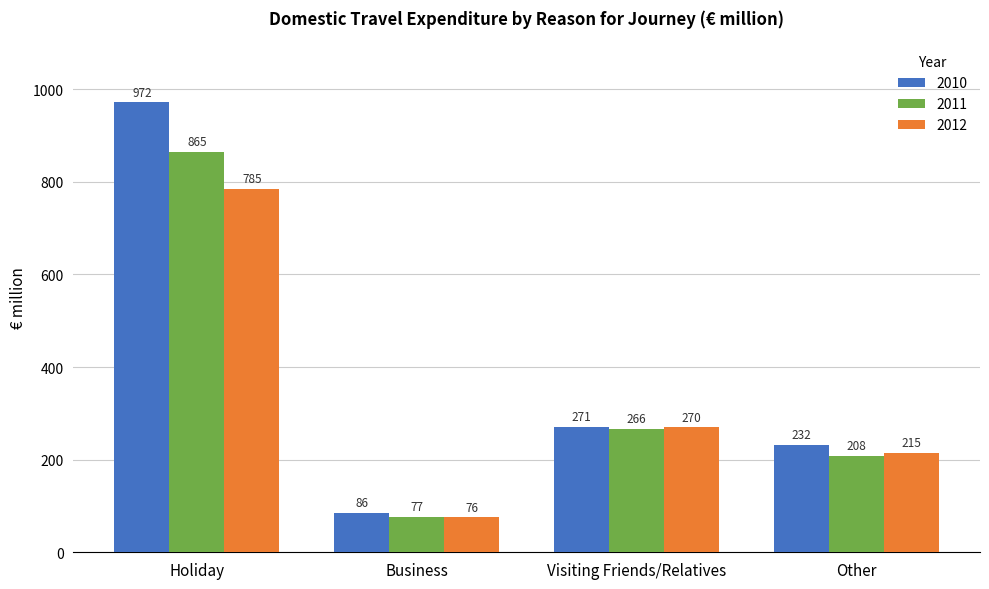

Which series has the largest range (max minus min)?

2010